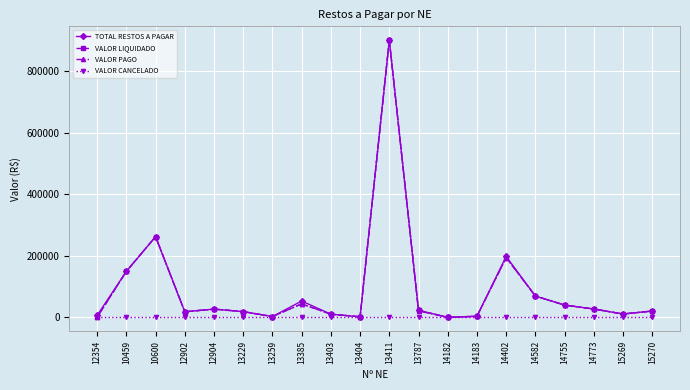

What position from the left is 15269?

19